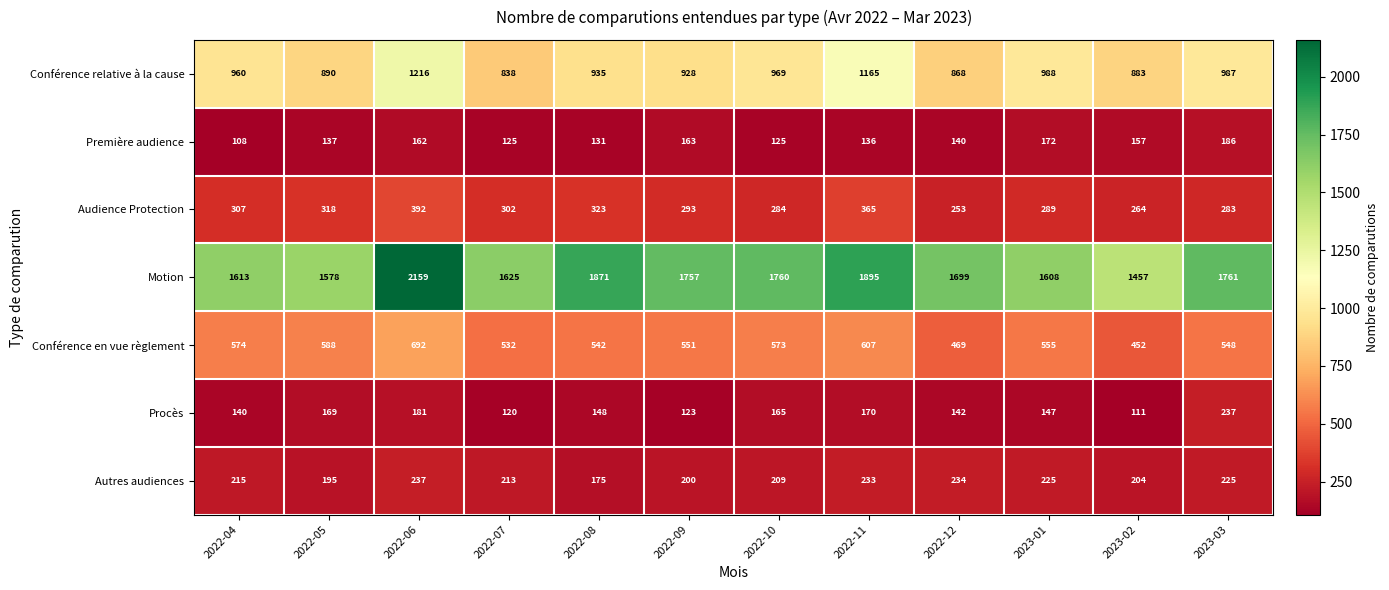

Where is Conférence relative à la cause nearest to the value 1027?

2023-01